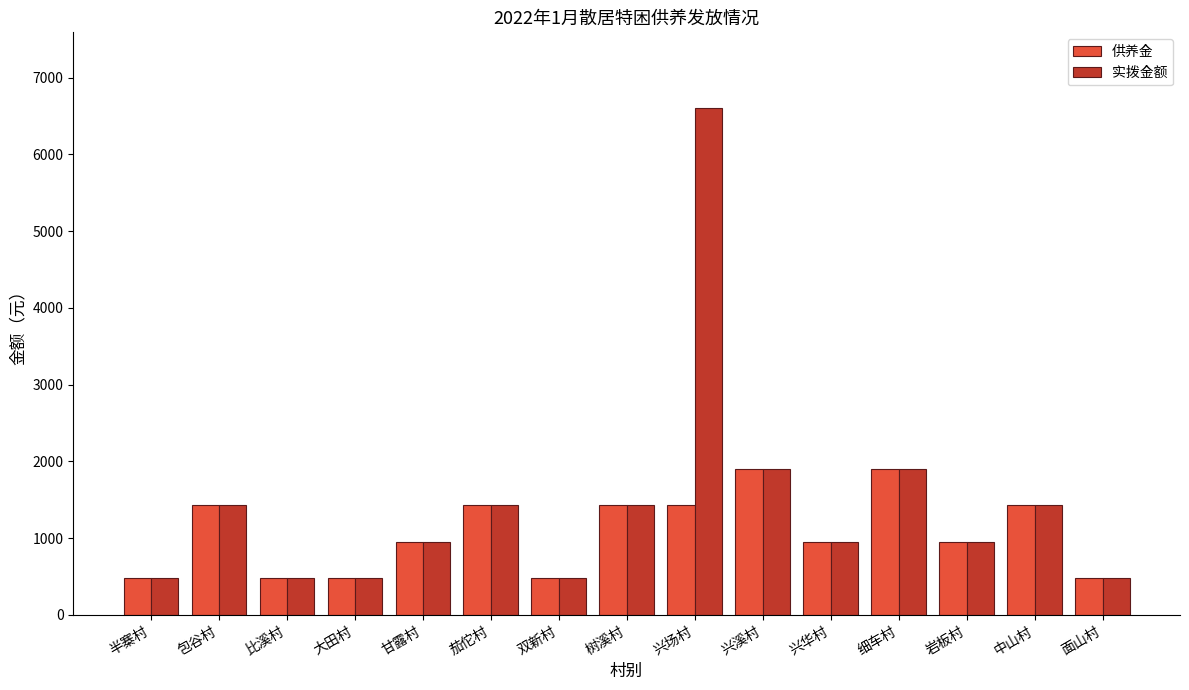

How many data points in 供养金 are less than 950?

5